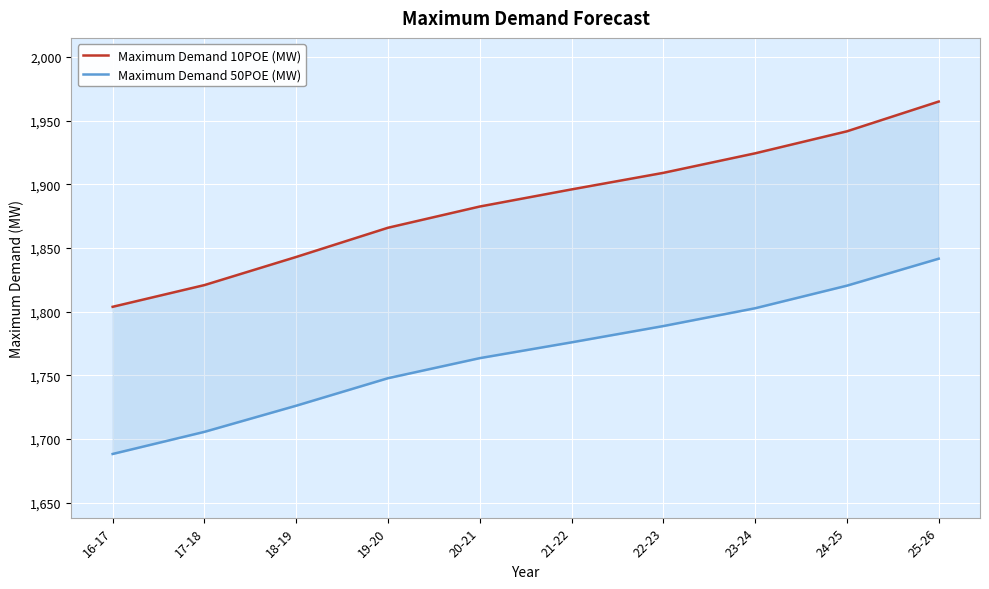

What is the approximate value of Maximum Demand 50POE (MW) at 18-19?

1726.1